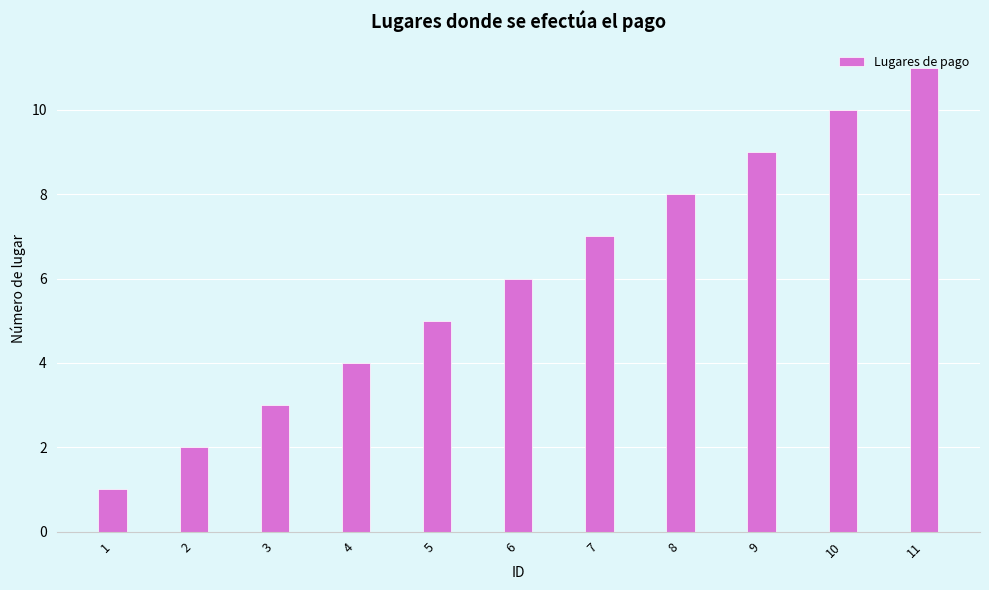

How many categories are shown in the chart?

11